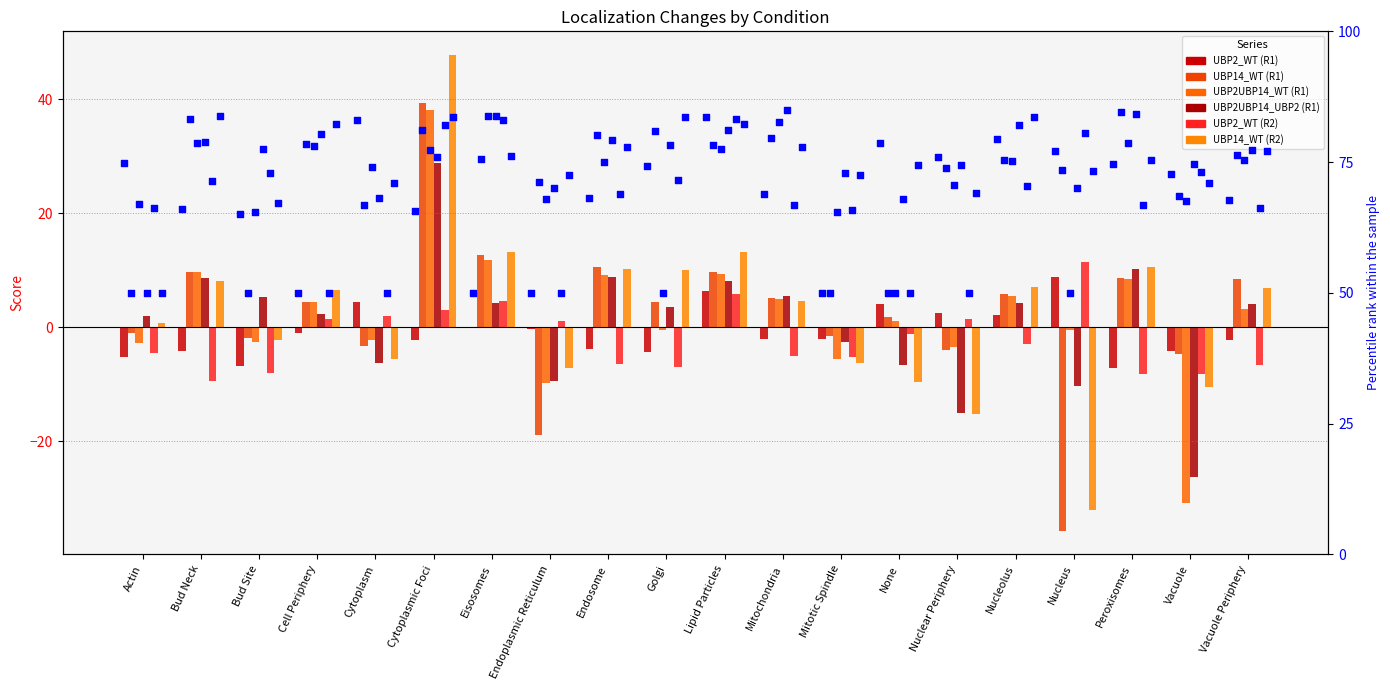

What are all the series names shown in the legend?

UBP2_WT (R1), UBP14_WT (R1), UBP2UBP14_WT (R1), UBP2UBP14_UBP2 (R1), UBP2_WT (R2), UBP14_WT (R2)